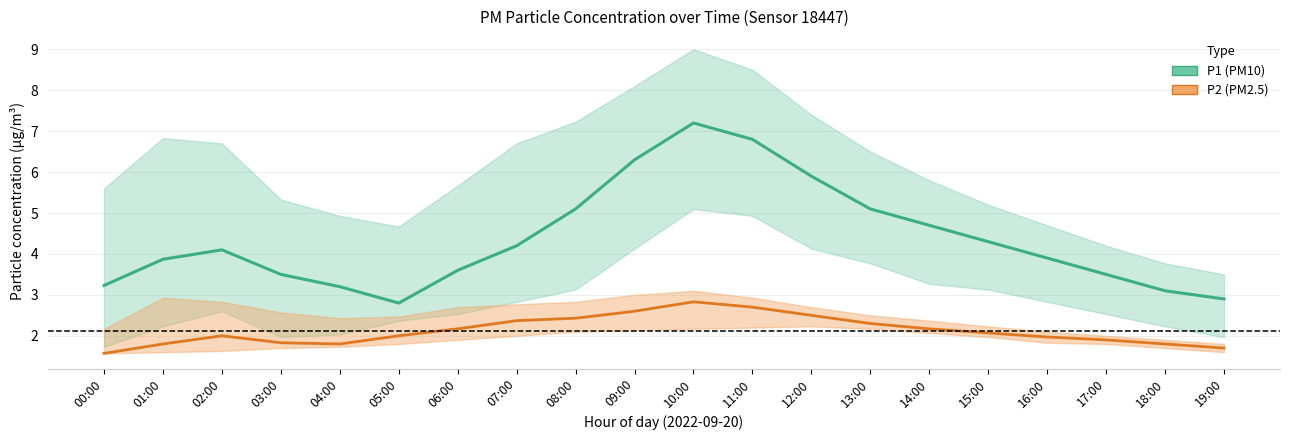

At which category is the sum across all series the highest?

10:00